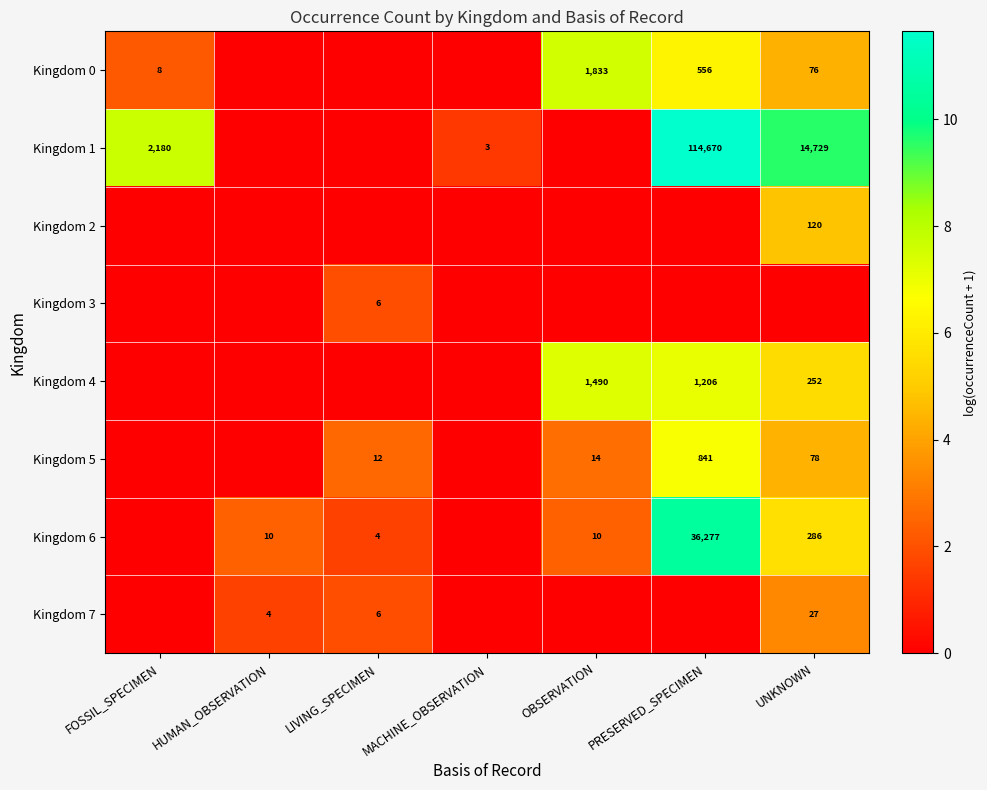

True or false: Kingdom 1 has a value of 151910 at PRESERVED_SPECIMEN.

False